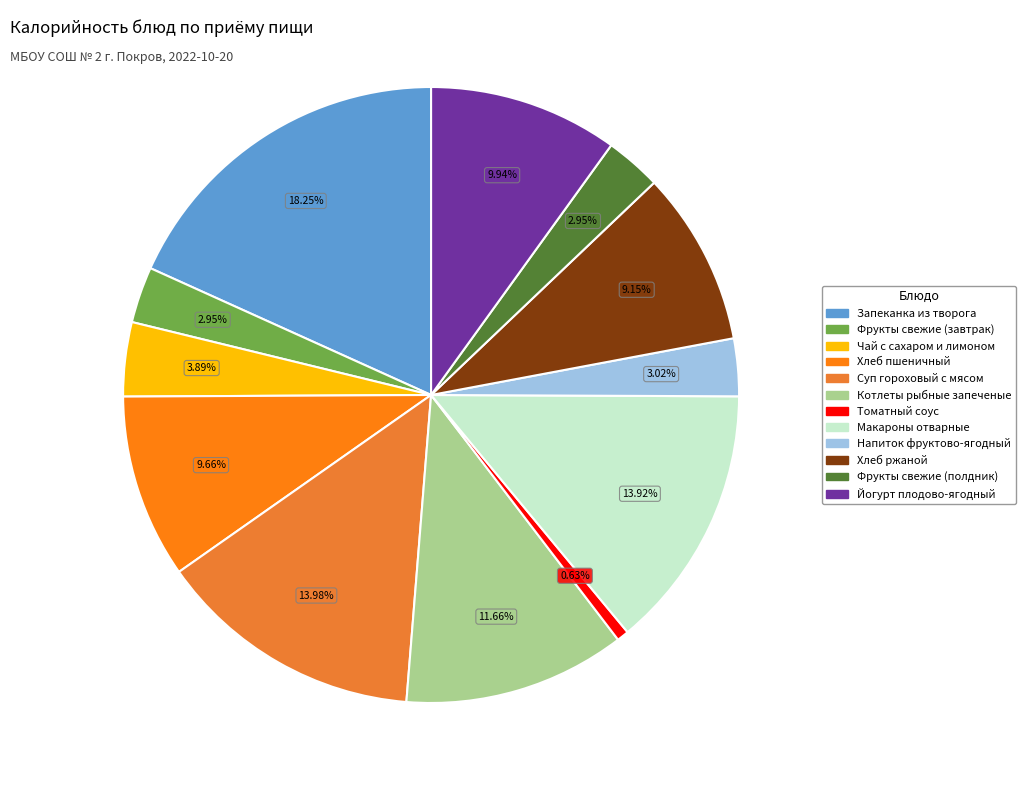

How many slices are in this pie chart?

12